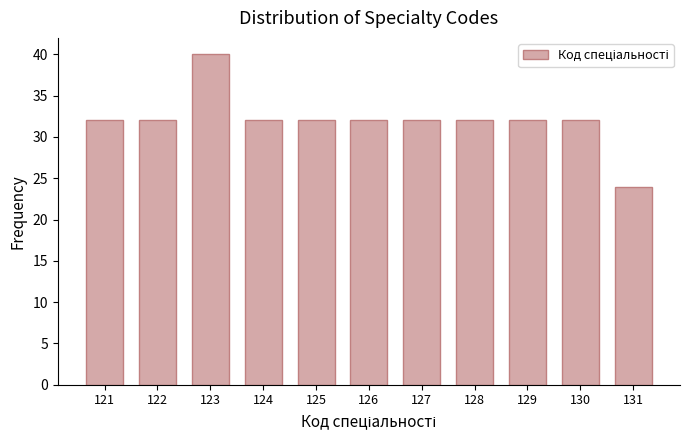

Reading left to right, extract all data points from this chart.

32	32	40	32	32	32	32	32	32	32	24